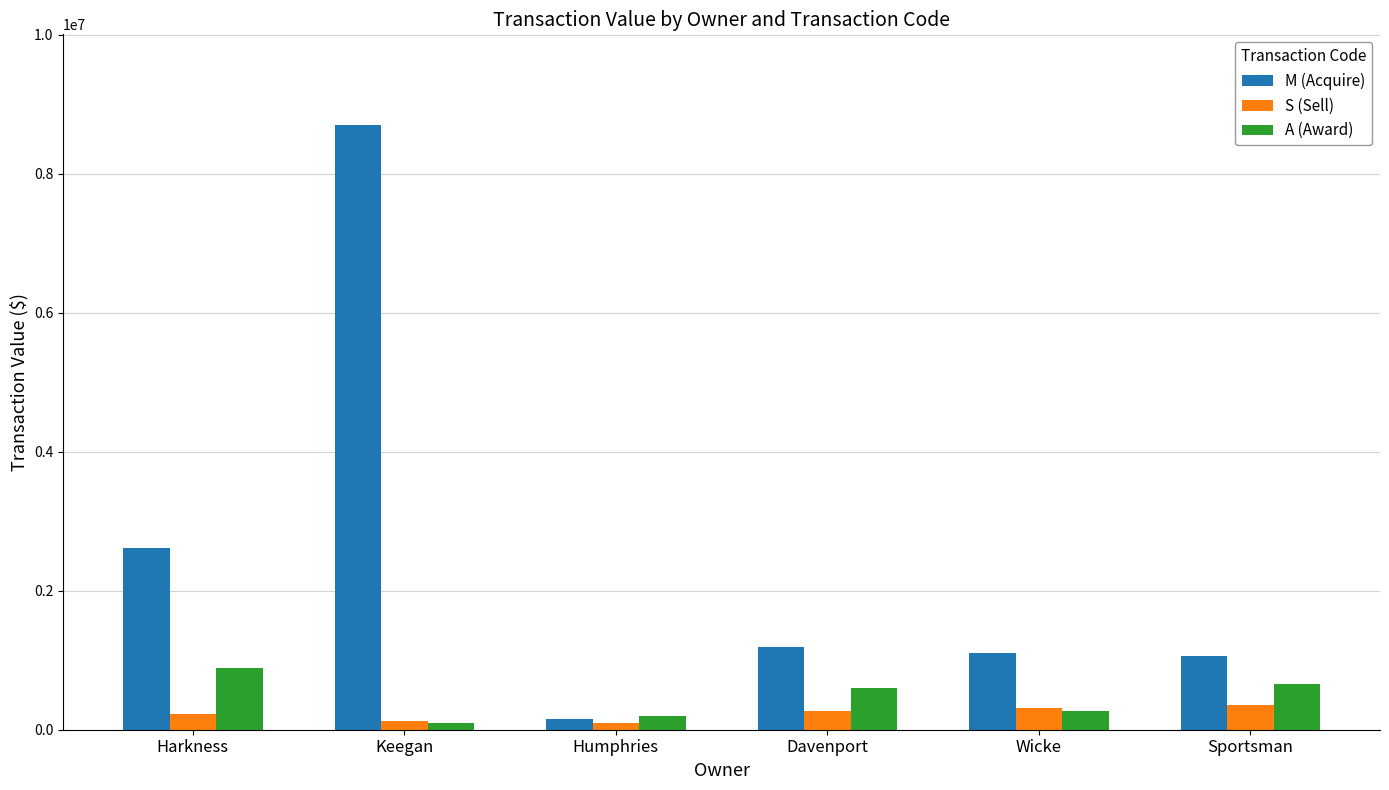

Which series has the largest range (max minus min)?

M (Acquire)